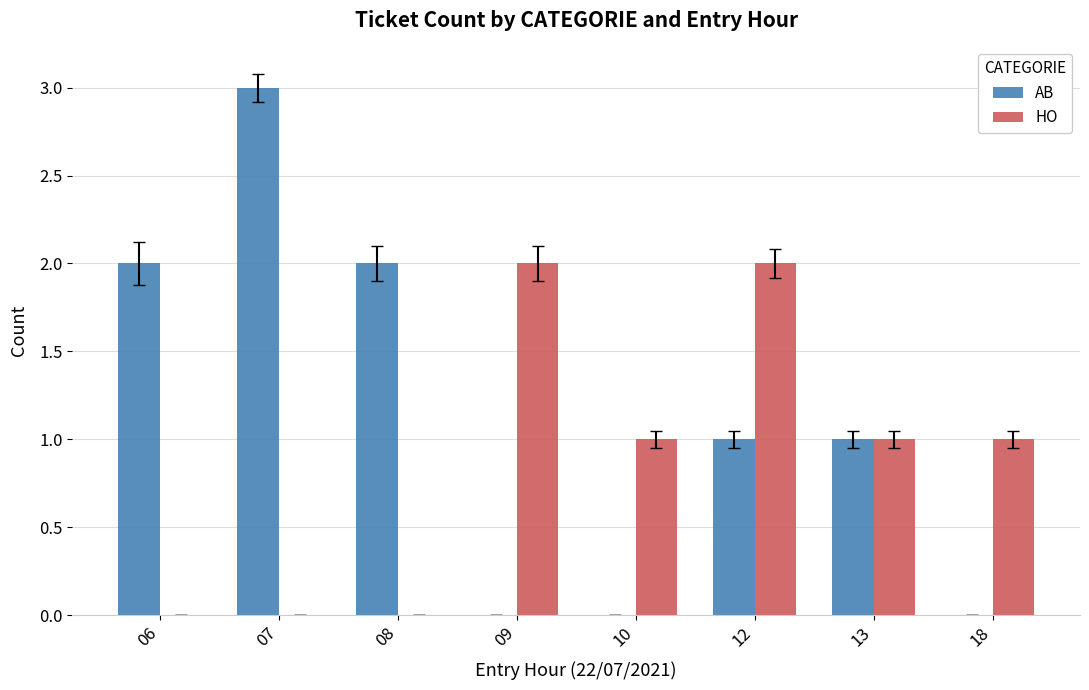

Count the number of data series in this chart.

2